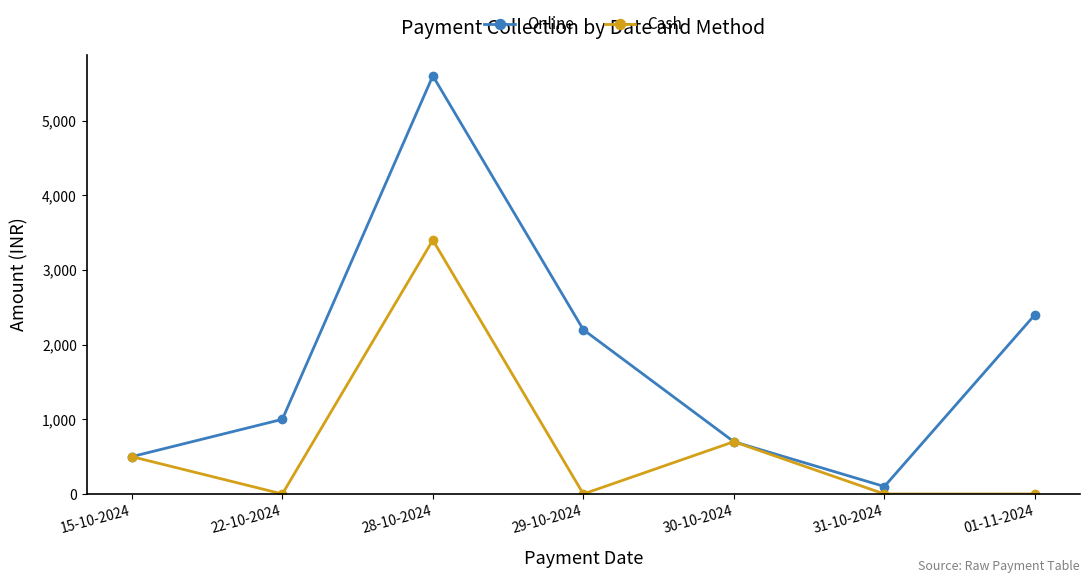

Count the number of data series in this chart.

2